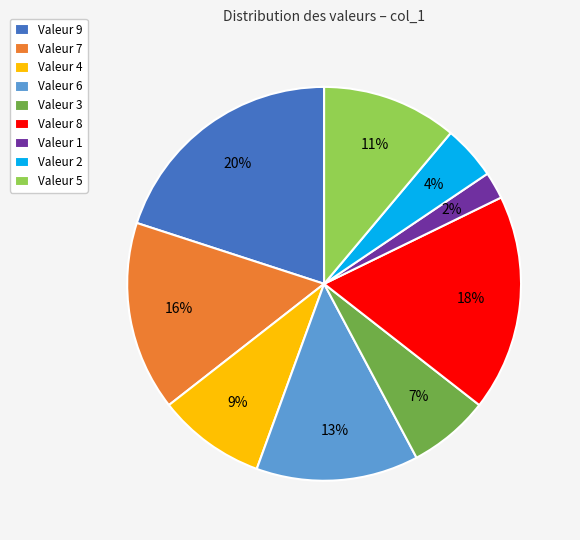

Does any single category account for the majority?

No